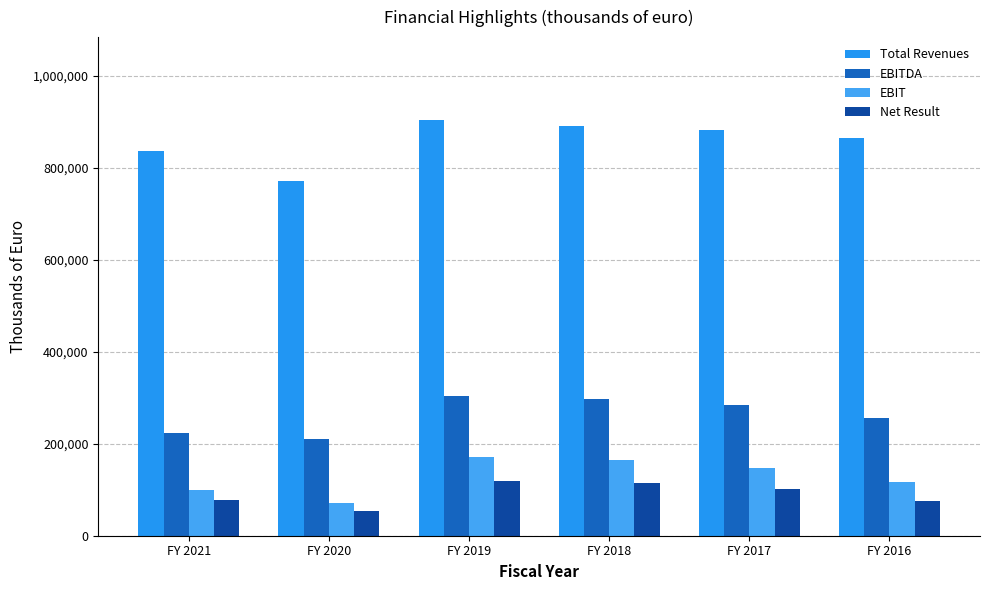

What is the difference between the Net Result values at FY 2020 and FY 2018?

60418